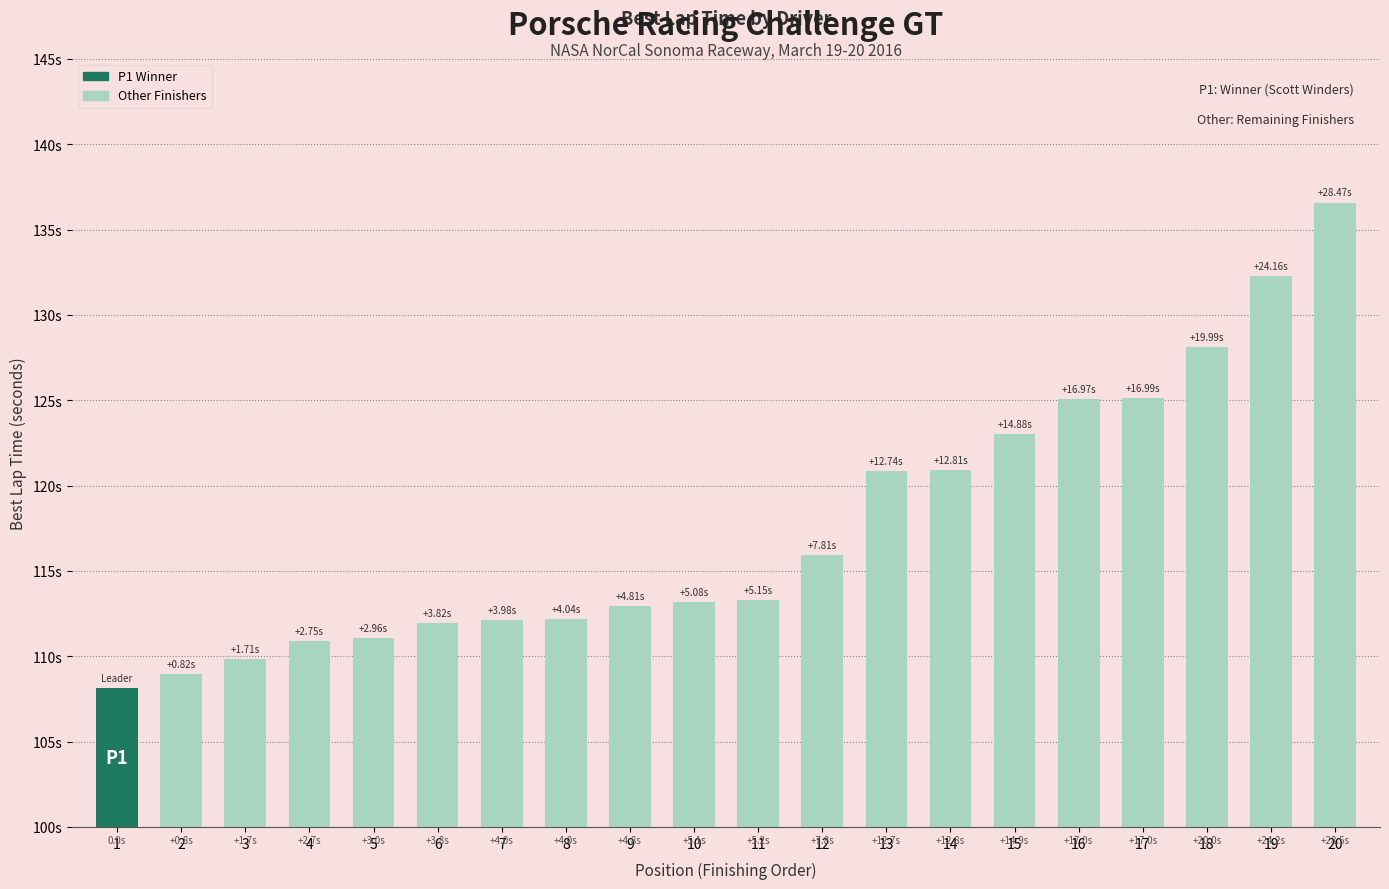

What is the sum of the values at 12 and 20?

252.5